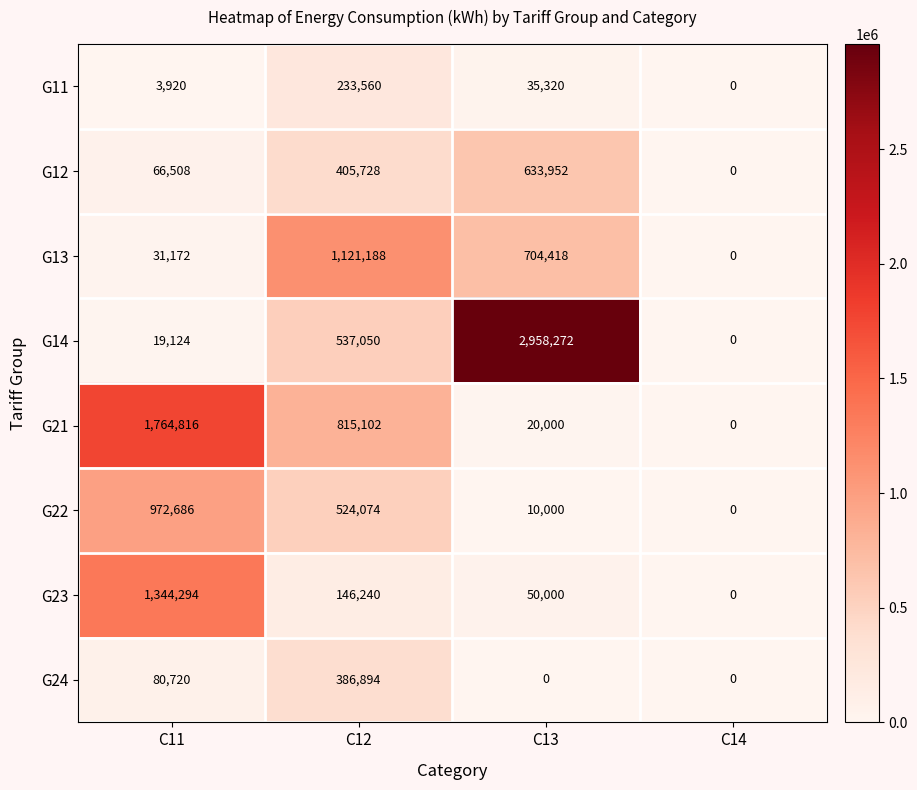

What is the sum of all G23 values?

1540534